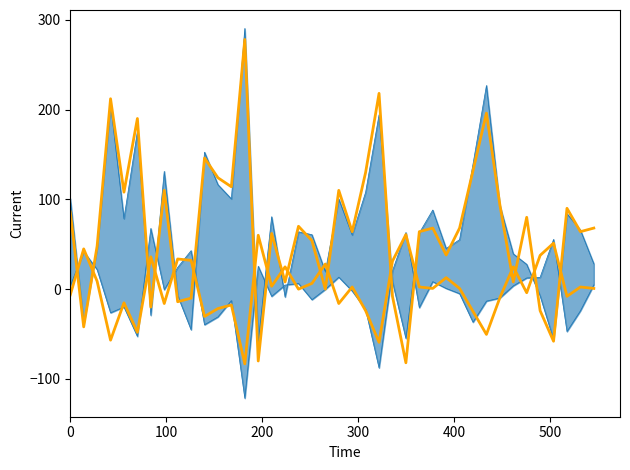

List the series in order of their peak value, highest first.

col_519 smooth, col_516 smooth